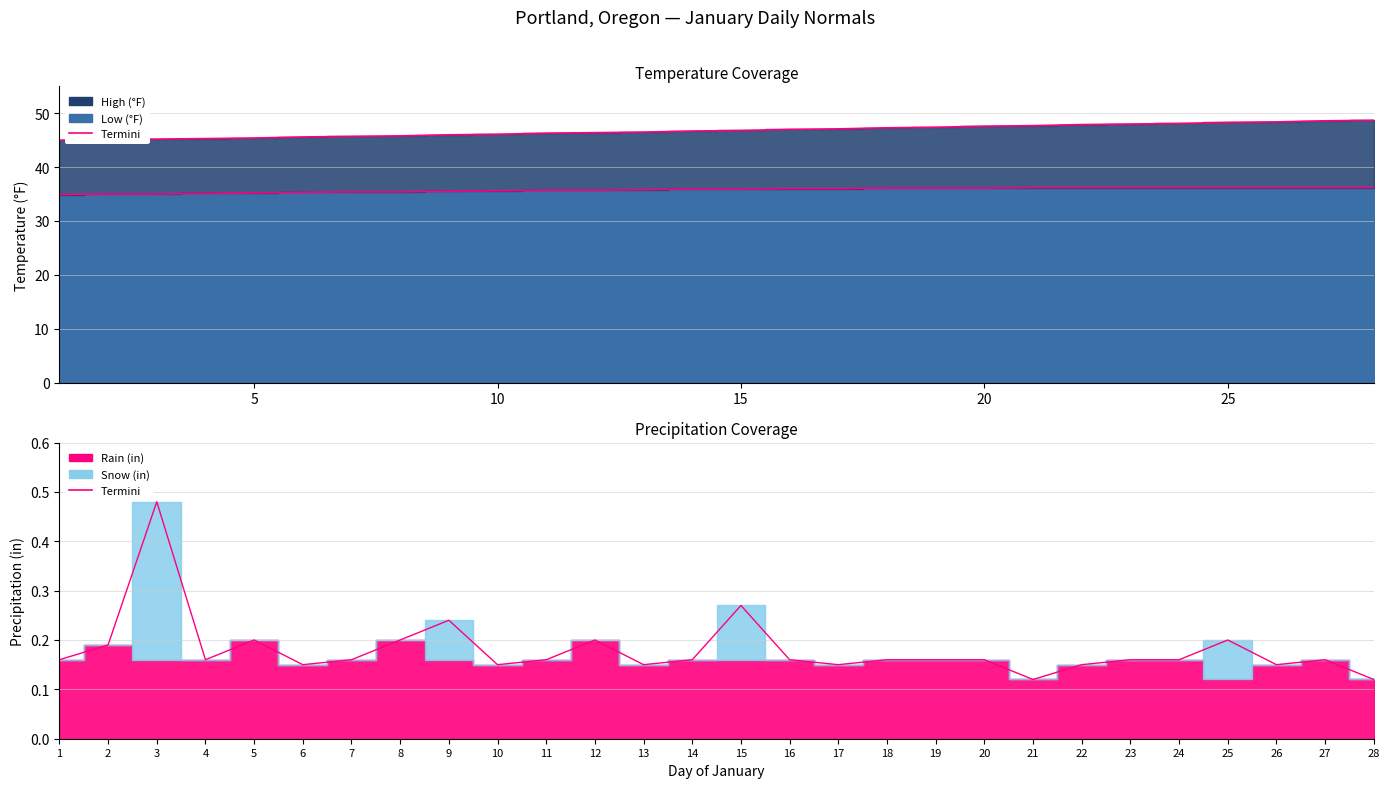

True or false: Termini has a value of 0.1 at 7.

False